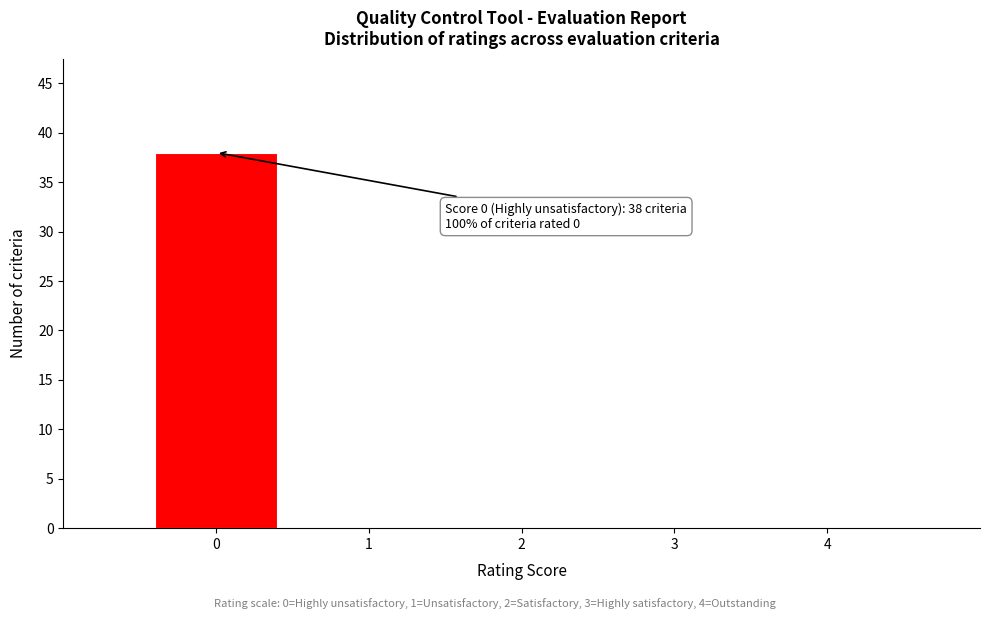

Over which range of the x-axis is the bar tallest?

-0.5 to 0.5